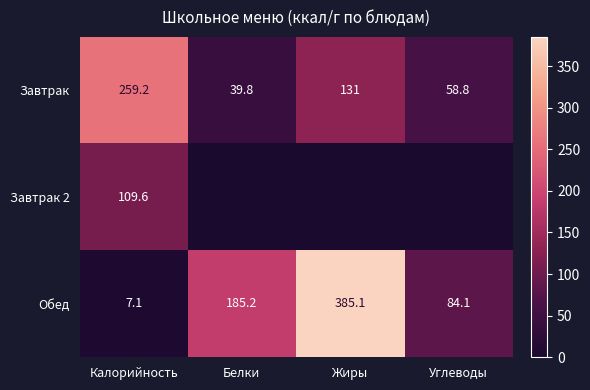

The Обед series shows 7.1 at Калорийность. True or false?

True